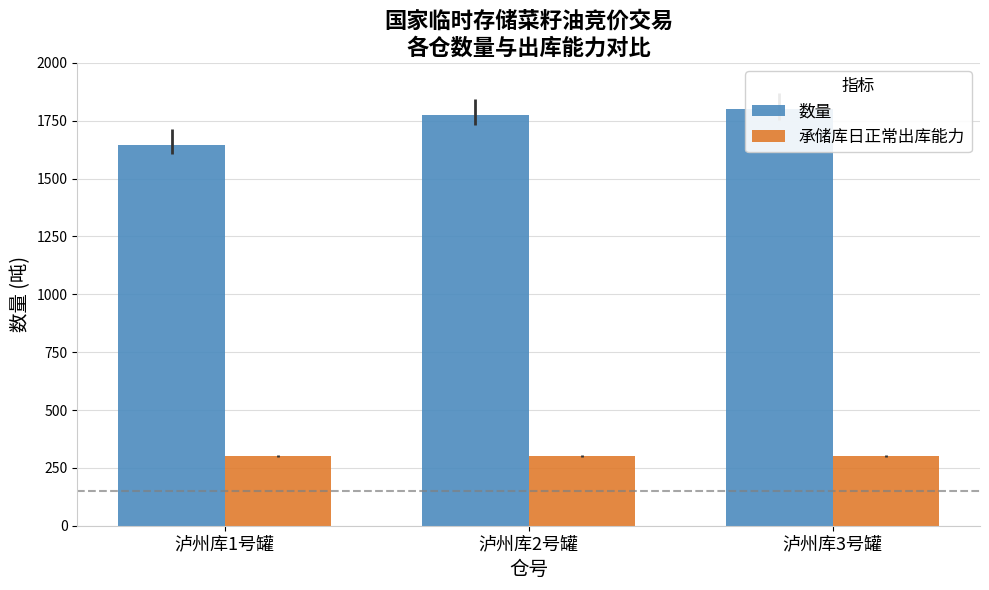

Which series has the largest total across all categories?

数量